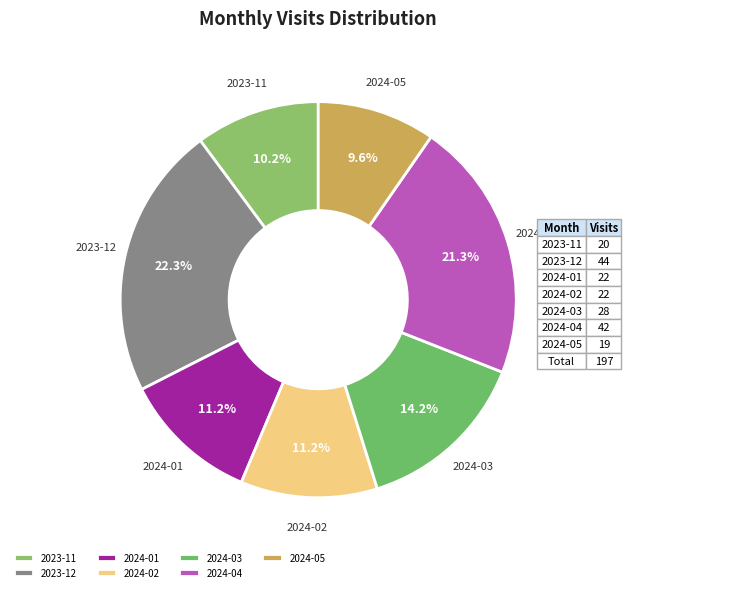

To the nearest percent, what is the combined percentage of 2023-11 and 2024-03?

24%